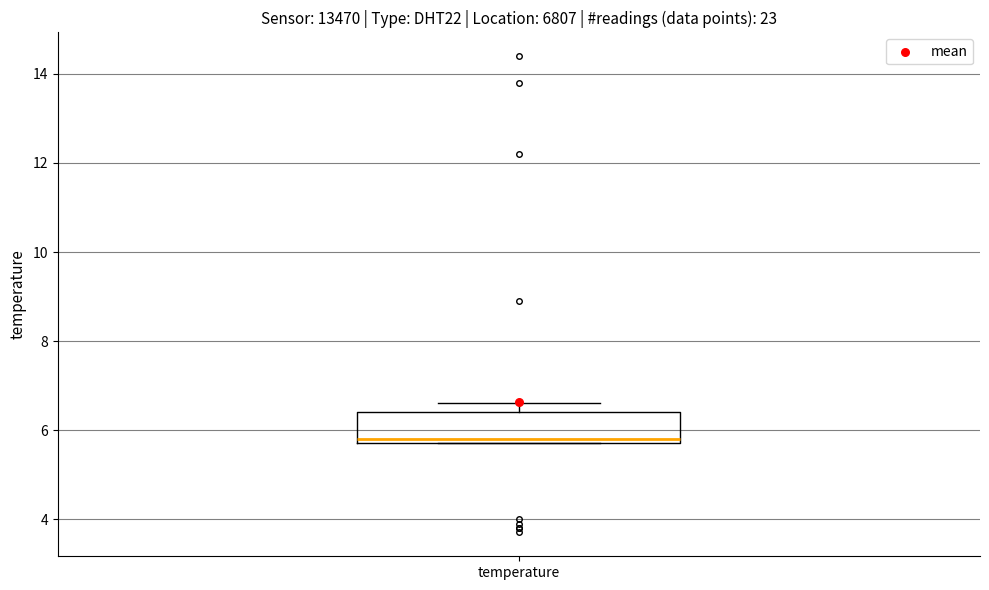

Where is the upper edge of the box for temperature on the y-axis? The values are not printed on the chart, so give them approximately, as read against the axis.

6.4